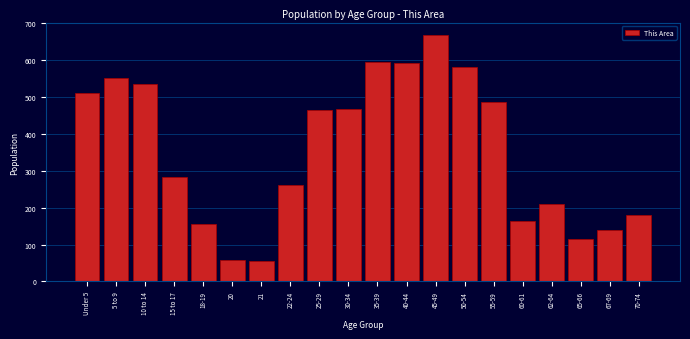

Reading right to left, extract all data points from this chart.

181	139	115	210	164	488	582	669	593	596	467	464	263	55	59	157	283	536	551	512